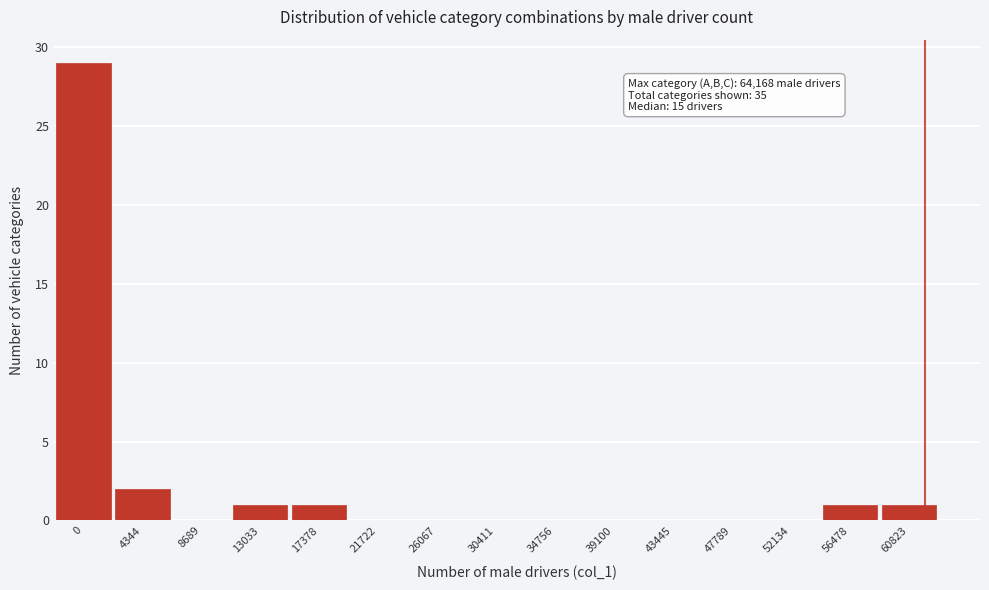

Reading right to left, what are all the values shown in this chart?

60823=1	56478=1	52134=0	47789=0	43445=0	39100=0	34756=0	30411=0	26067=0	21722=0	17378=1	13033=1	8689=0	4344=2	0=29